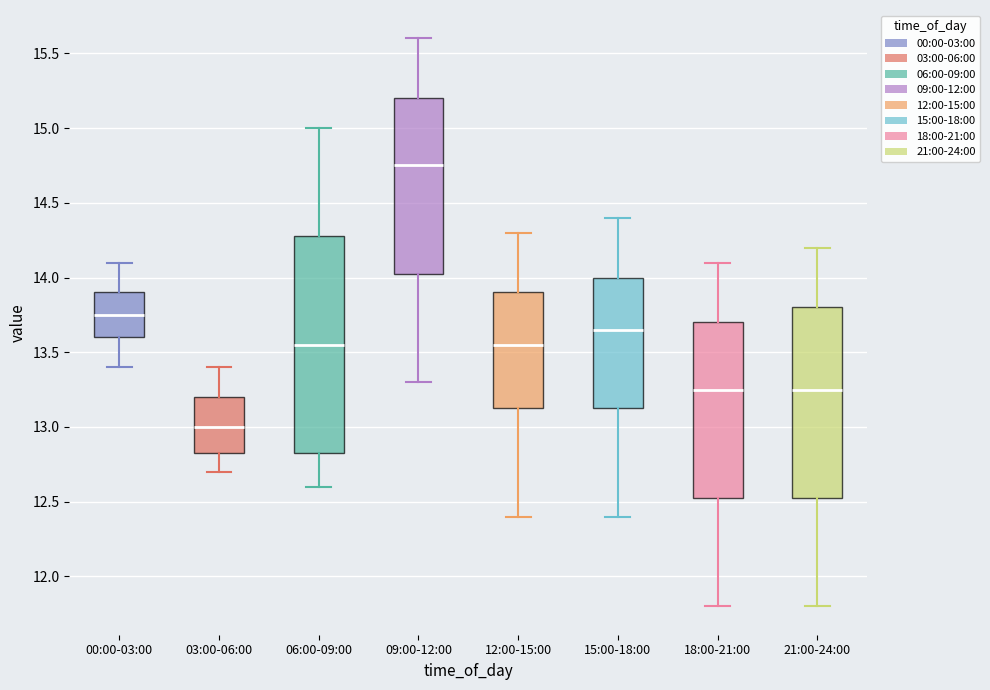

Reading left to right, transcribe this box plot: for each box, give where its median line is, the range the box spans, and where its two whiskers end, as read against the y-axis. The values are not printed on the chart, so give them approximately, as read against the axis.

00:00-03:00: median 13.75, box 13.60 to 13.90, whiskers 13.40 to 14.10
03:00-06:00: median 13.00, box 12.85 to 13.20, whiskers 12.70 to 13.40
06:00-09:00: median 13.55, box 12.85 to 14.30, whiskers 12.60 to 15.00
09:00-12:00: median 14.75, box 14.05 to 15.20, whiskers 13.30 to 15.60
12:00-15:00: median 13.55, box 13.15 to 13.90, whiskers 12.40 to 14.30
15:00-18:00: median 13.65, box 13.15 to 14.00, whiskers 12.40 to 14.40
18:00-21:00: median 13.25, box 12.55 to 13.70, whiskers 11.80 to 14.10
21:00-24:00: median 13.25, box 12.55 to 13.80, whiskers 11.80 to 14.20